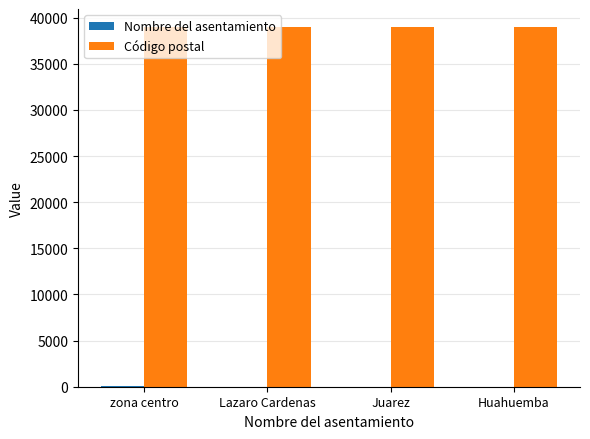

Count the Código postal values in the range 38982 to 38985.

3